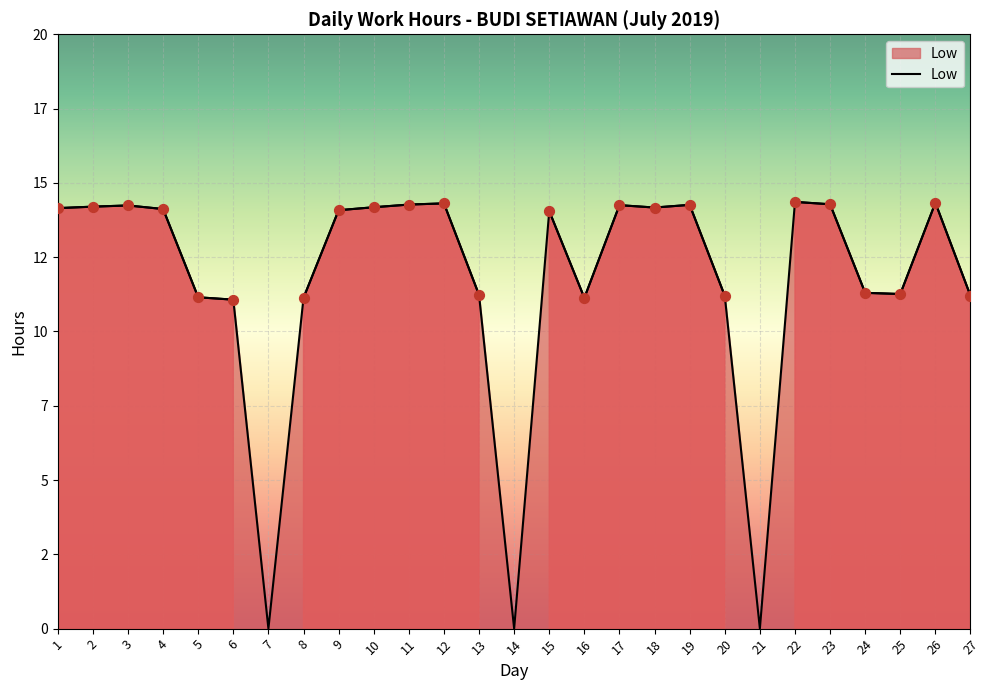

Approximately how many times larger is the value at 23 compared to 13?

1.3